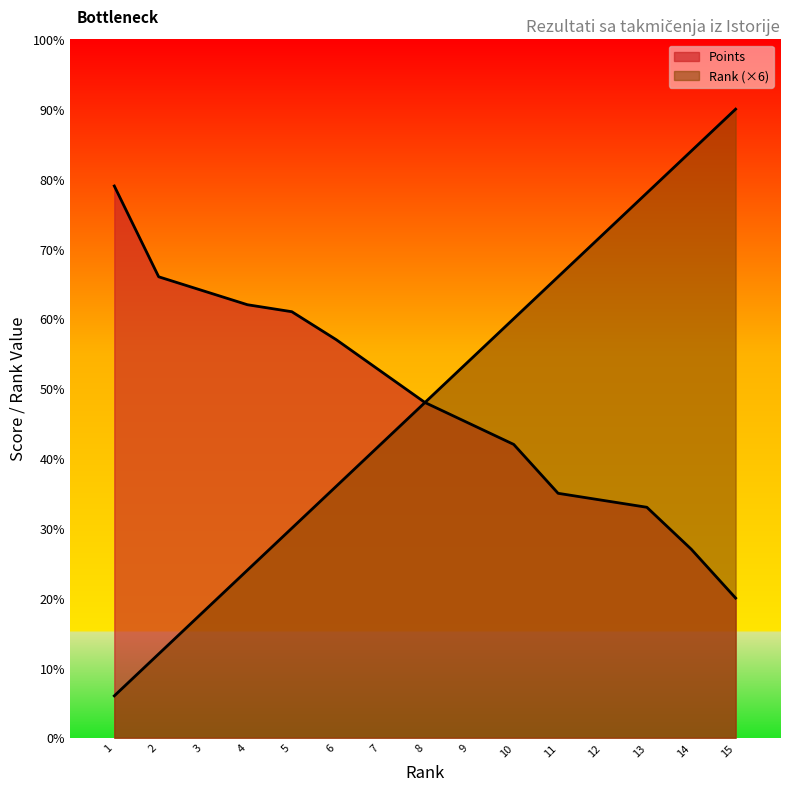

The Rank series shows 35 at 4. True or false?

False